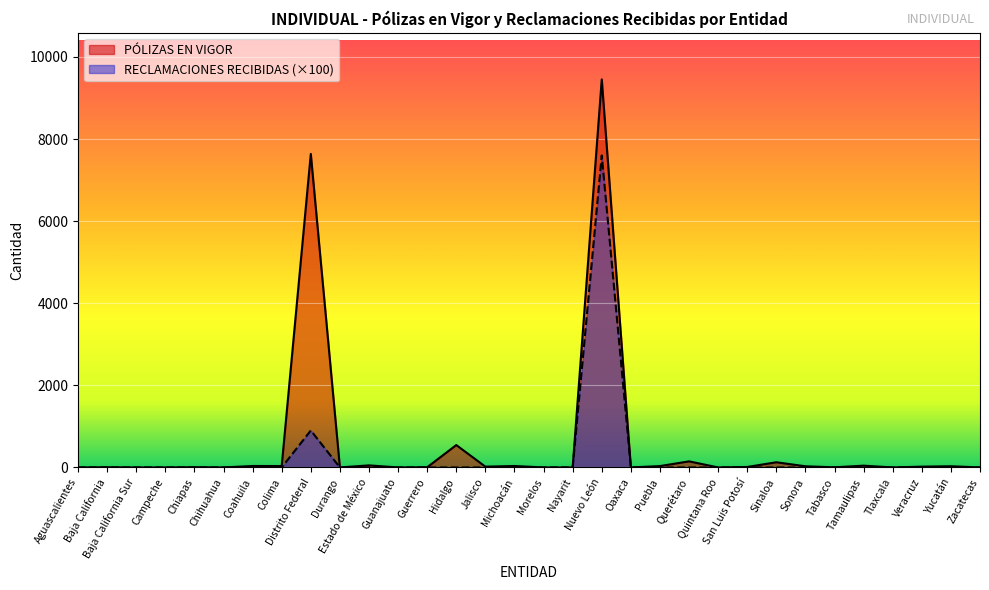

Reading left to right, transcribe all the data shown in this chart.

PÓLIZAS EN VIGOR: Aguascalientes=0	Baja California=5	Baja California Sur=0	Campeche=0	Chiapas=6	Chihuahua=0	Coahuila=35	Colima=34	Distrito Federal=7638	Durango=0	Estado de México=50	Guanajuato=0	Guerrero=5	Hidalgo=545	Jalisco=19	Michoacán=35	Morelos=0	Nayarit=0	Nuevo León=9453	Oaxaca=0	Puebla=33	Querétaro=148	Quintana Roo=0	San Luis Potosí=11	Sinaloa=126	Sonora=28	Tabasco=3	Tamaulipas=43	Tlaxcala=0	Veracruz=19	Yucatán=29	Zacatecas=0
RECLAMACIONES RECIBIDAS: Aguascalientes=0	Baja California=0	Baja California Sur=0	Campeche=0	Chiapas=0	Chihuahua=0	Coahuila=0	Colima=0	Distrito Federal=900	Durango=0	Estado de México=0	Guanajuato=0	Guerrero=0	Hidalgo=0	Jalisco=0	Michoacán=0	Morelos=0	Nayarit=0	Nuevo León=7600	Oaxaca=0	Puebla=0	Querétaro=0	Quintana Roo=0	San Luis Potosí=0	Sinaloa=0	Sonora=0	Tabasco=0	Tamaulipas=0	Tlaxcala=0	Veracruz=0	Yucatán=0	Zacatecas=0